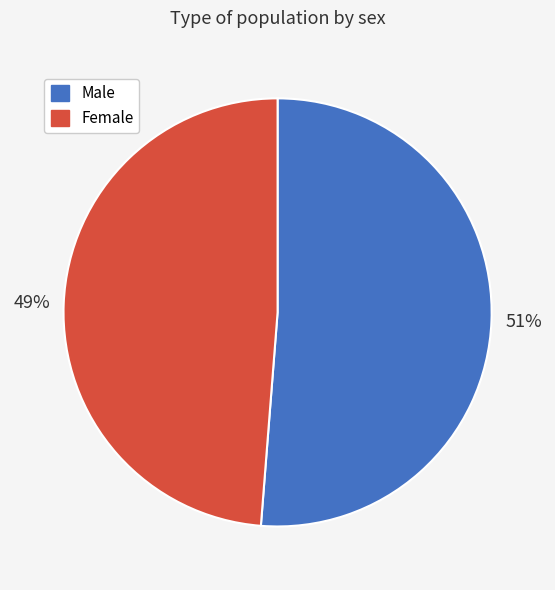

Combined, do Male and Female account for over 50%?

Yes